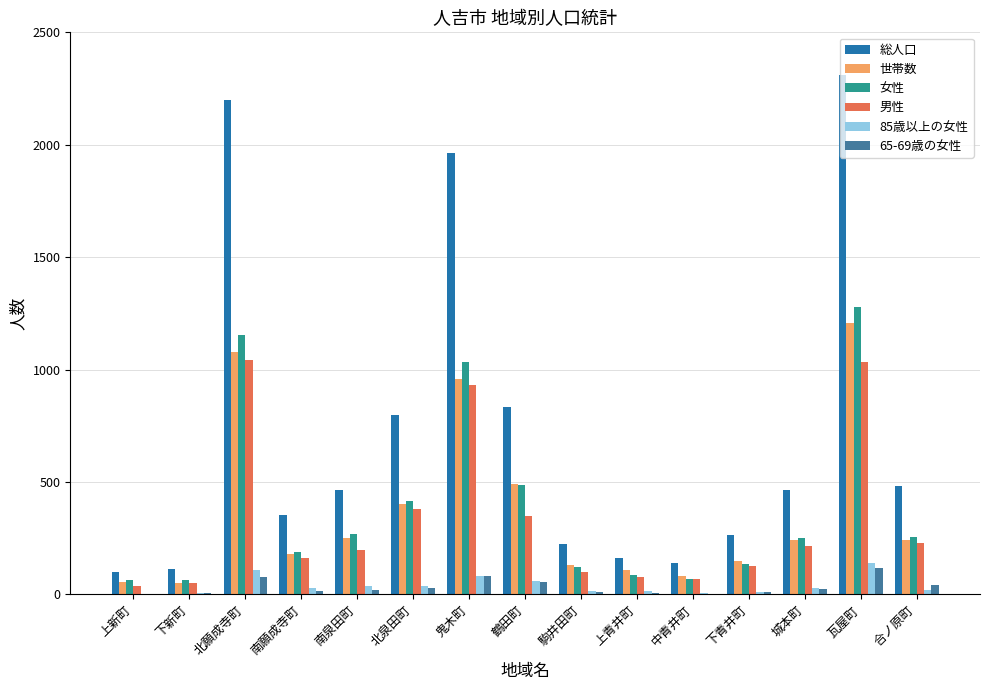

Where is 世帯数 nearest to the value 628?

鶴田町